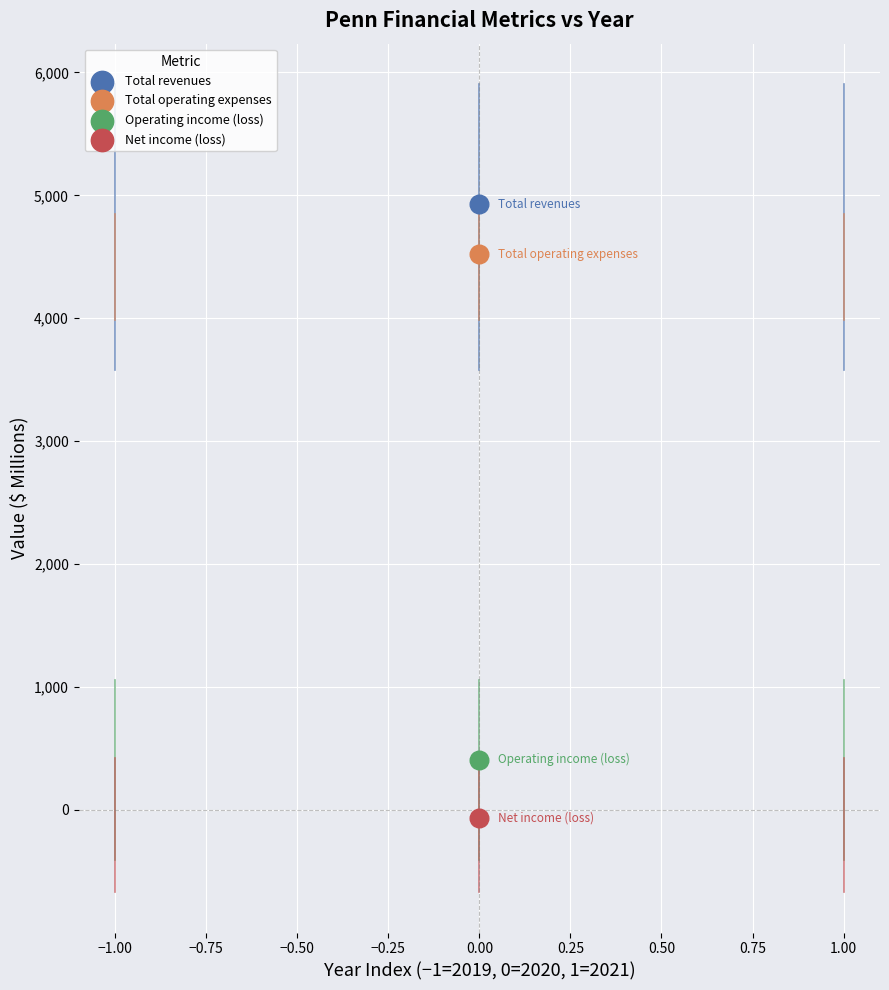

Across all data points, what is the average Y value?

2447.1